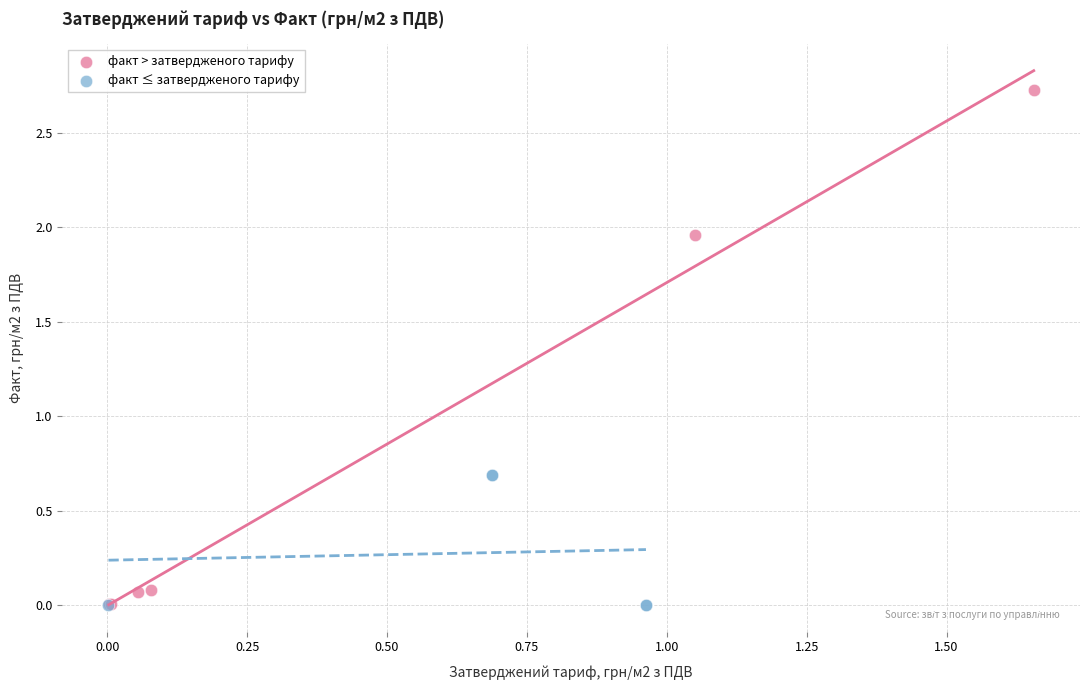

Which series has the widest spread of Y values?

факт > затвердженого тарифу